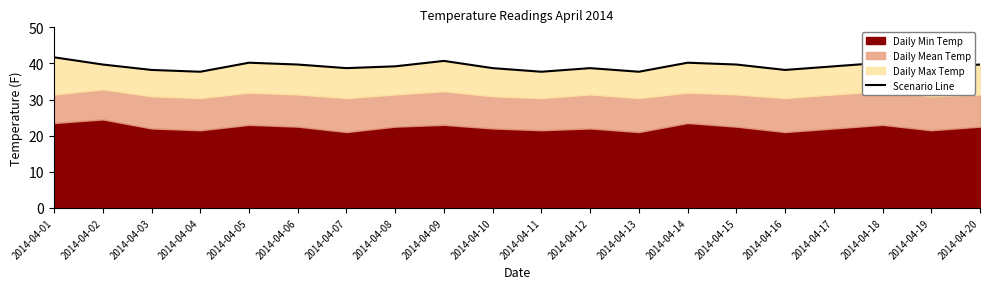

Reading right to left, list all the values displayed in this chart.

39.7	38.7	40.2	39.2	38.2	39.7	40.2	37.7	38.7	37.7	38.7	40.7	39.2	38.7	39.7	40.2	37.7	38.2	39.7	41.7